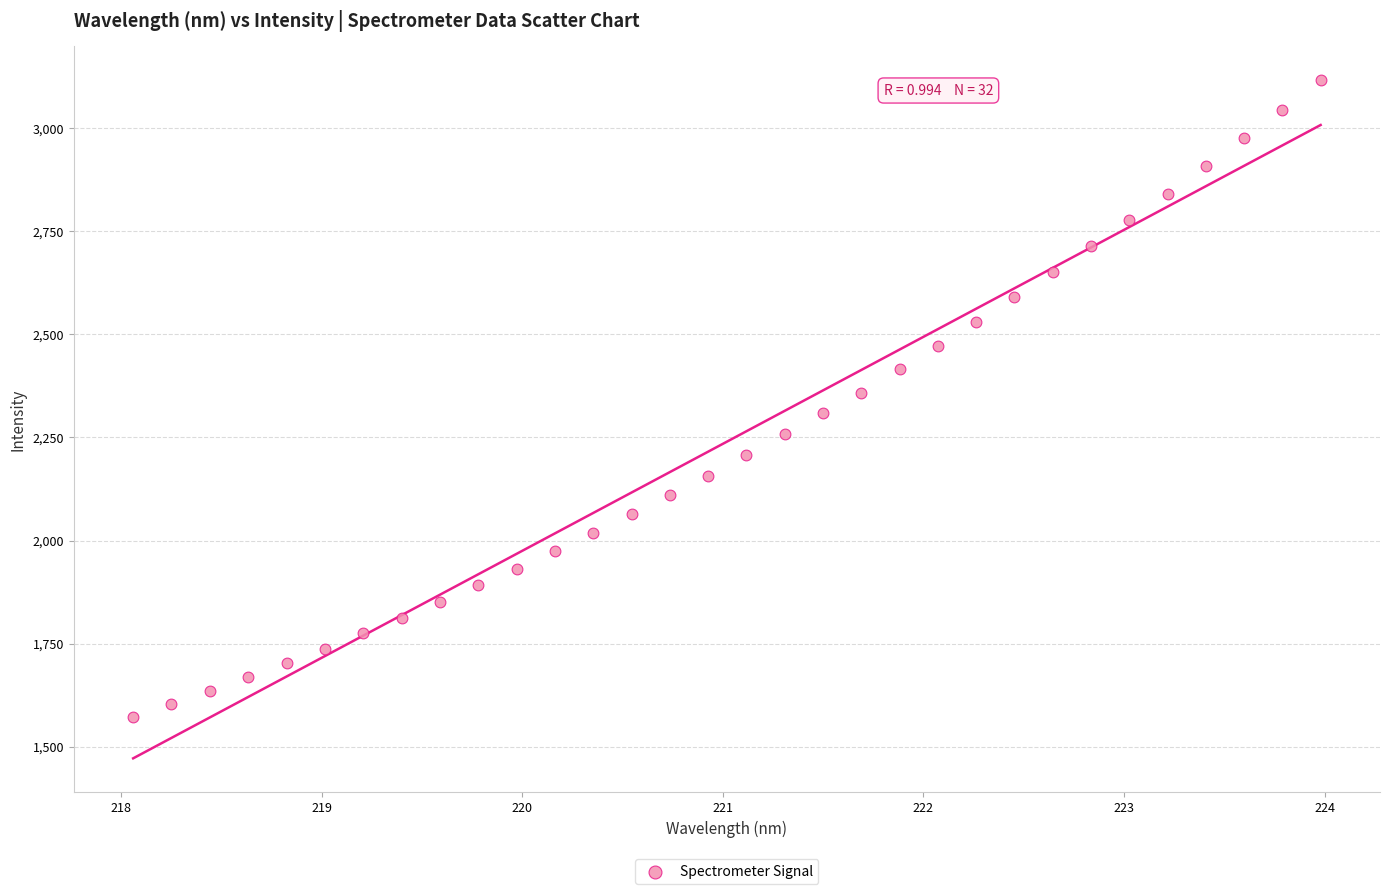

What is the range of Y values (max minus min)?

1543.2